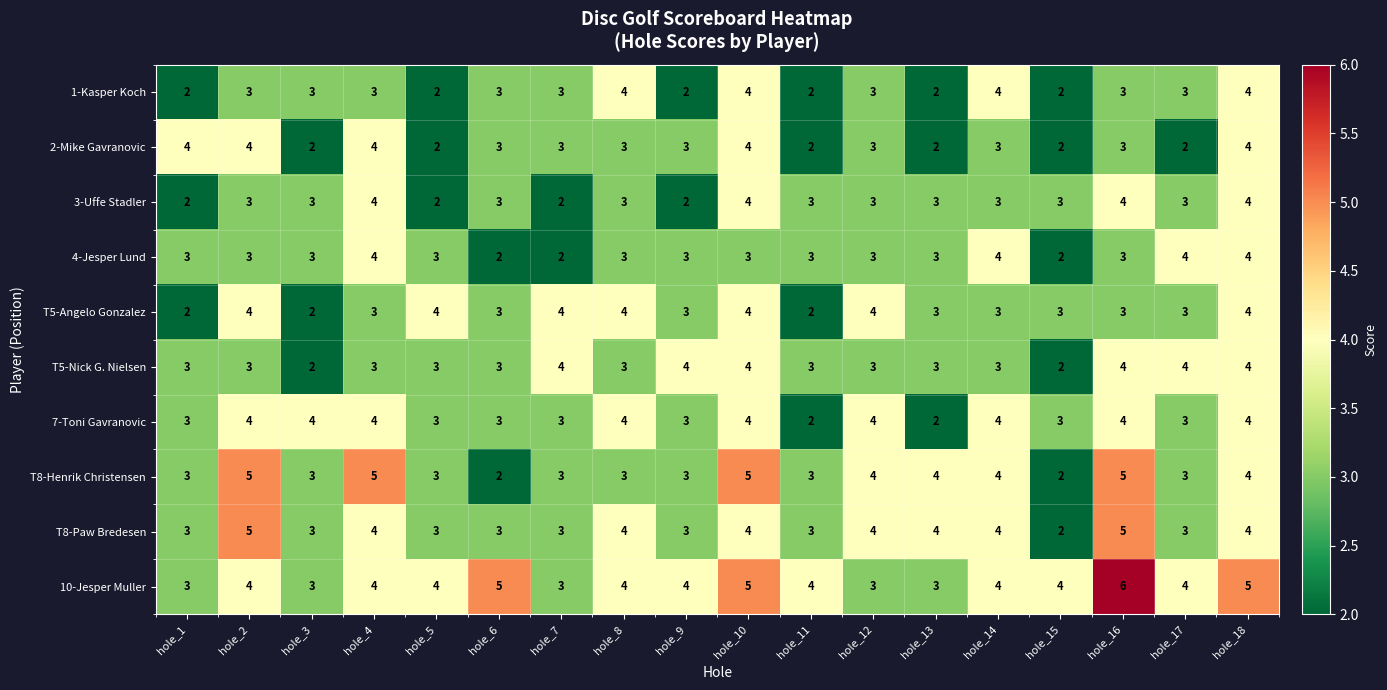

Count the 3-Uffe Stadler values in the range 3 to 4.

14